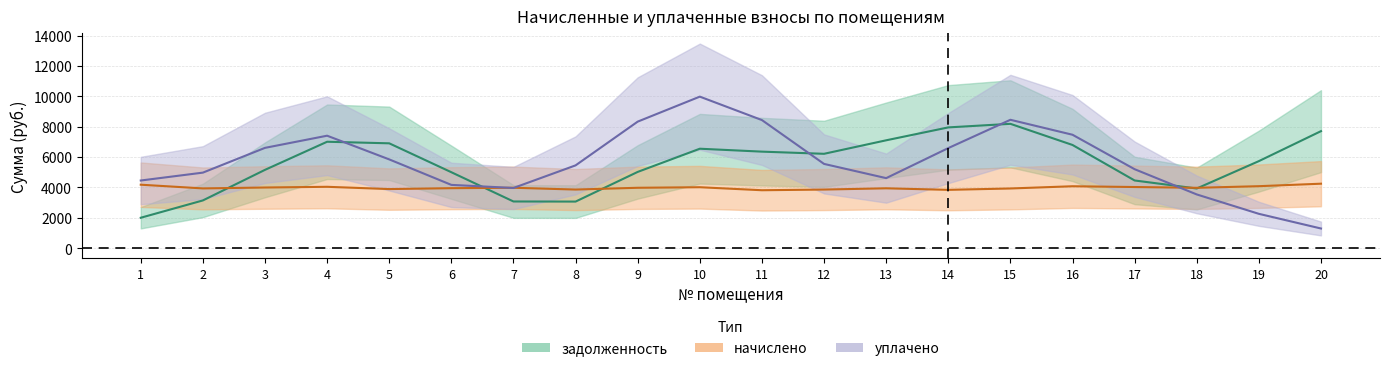

True or false: начислено and уплачено intersect in this chart.

True